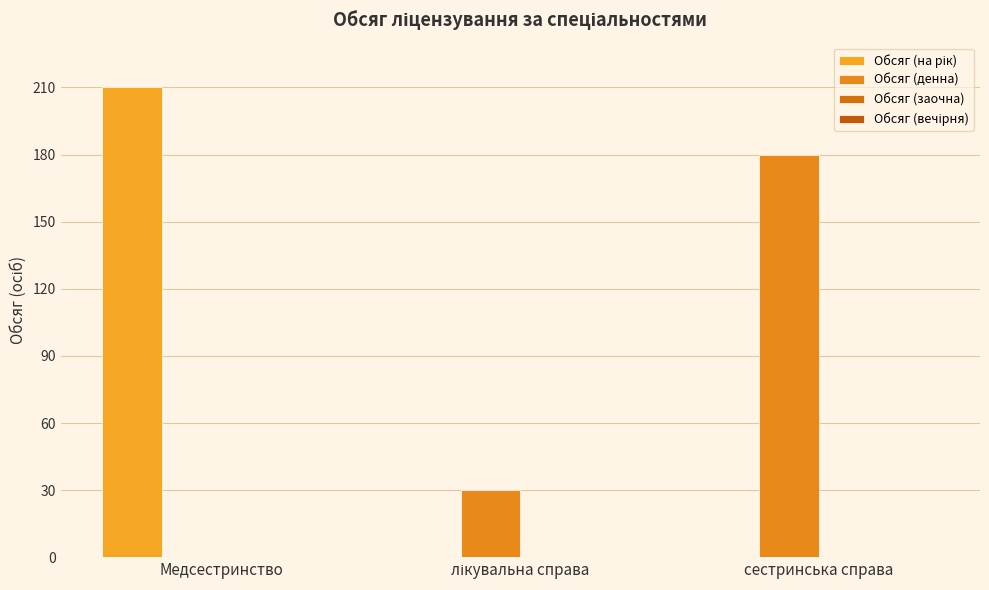

What is the average value of the Обсяг (на рік) series?

70